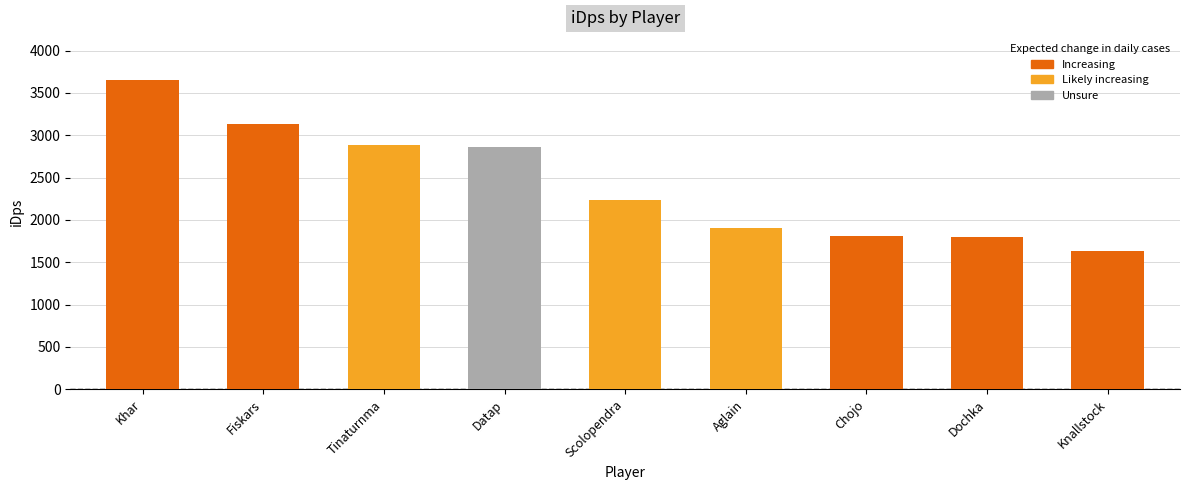

Reading left to right, list all the values displayed in this chart.

Khar=3648.5	Fiskars=3134.4	Tinaturnma=2881.7	Datap=2866.5	Scolopendra=2235.8	Aglain=1907.0	Chojo=1811.3	Dochka=1793.4	Knallstock=1633.8